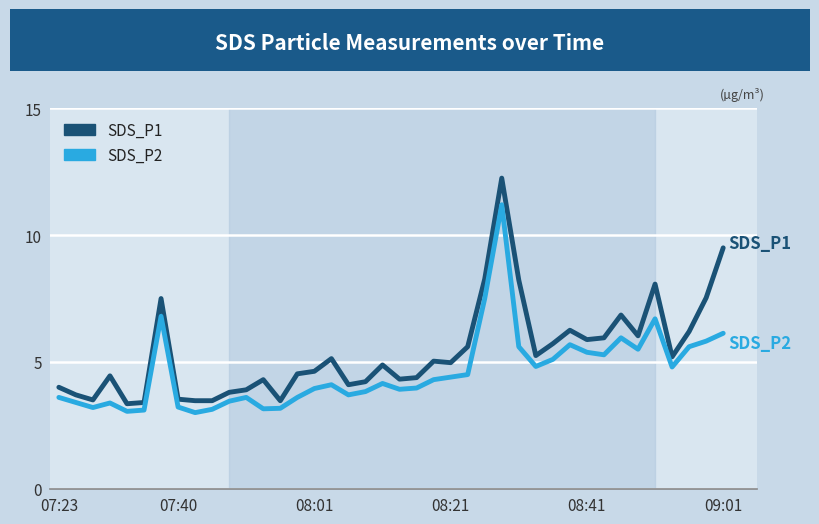

What is the minimum value shown in the chart?

3.0